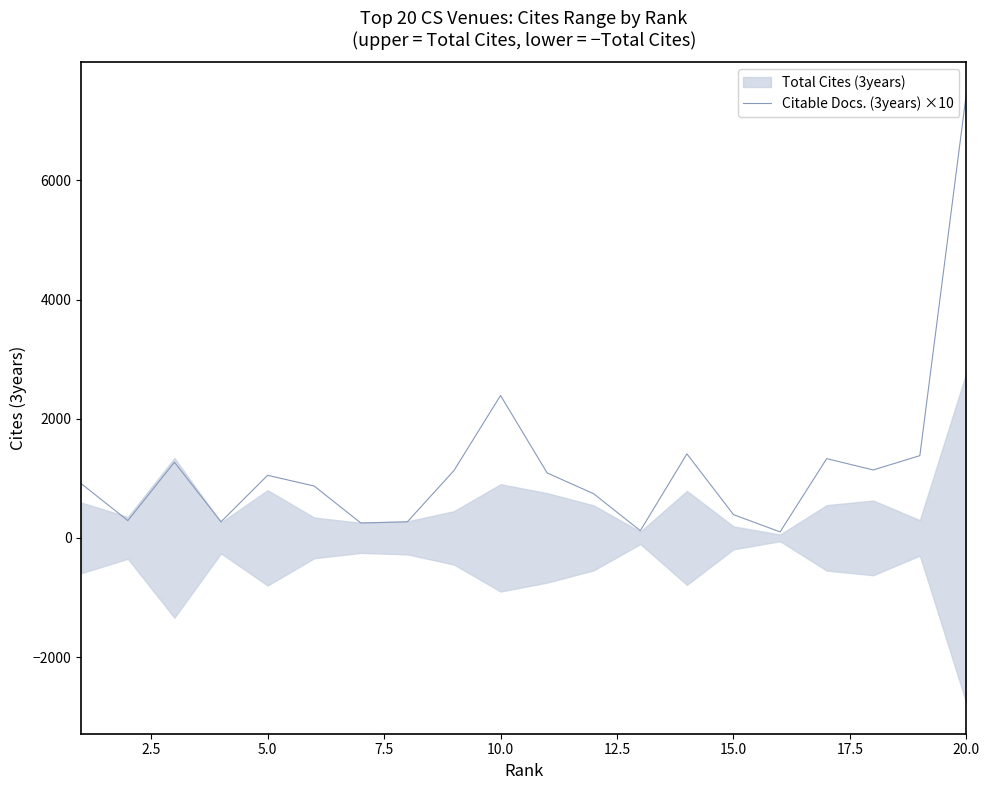

The value of Citable Docs. (3years) ×10 at 5.0 is 1050. True or false?

True